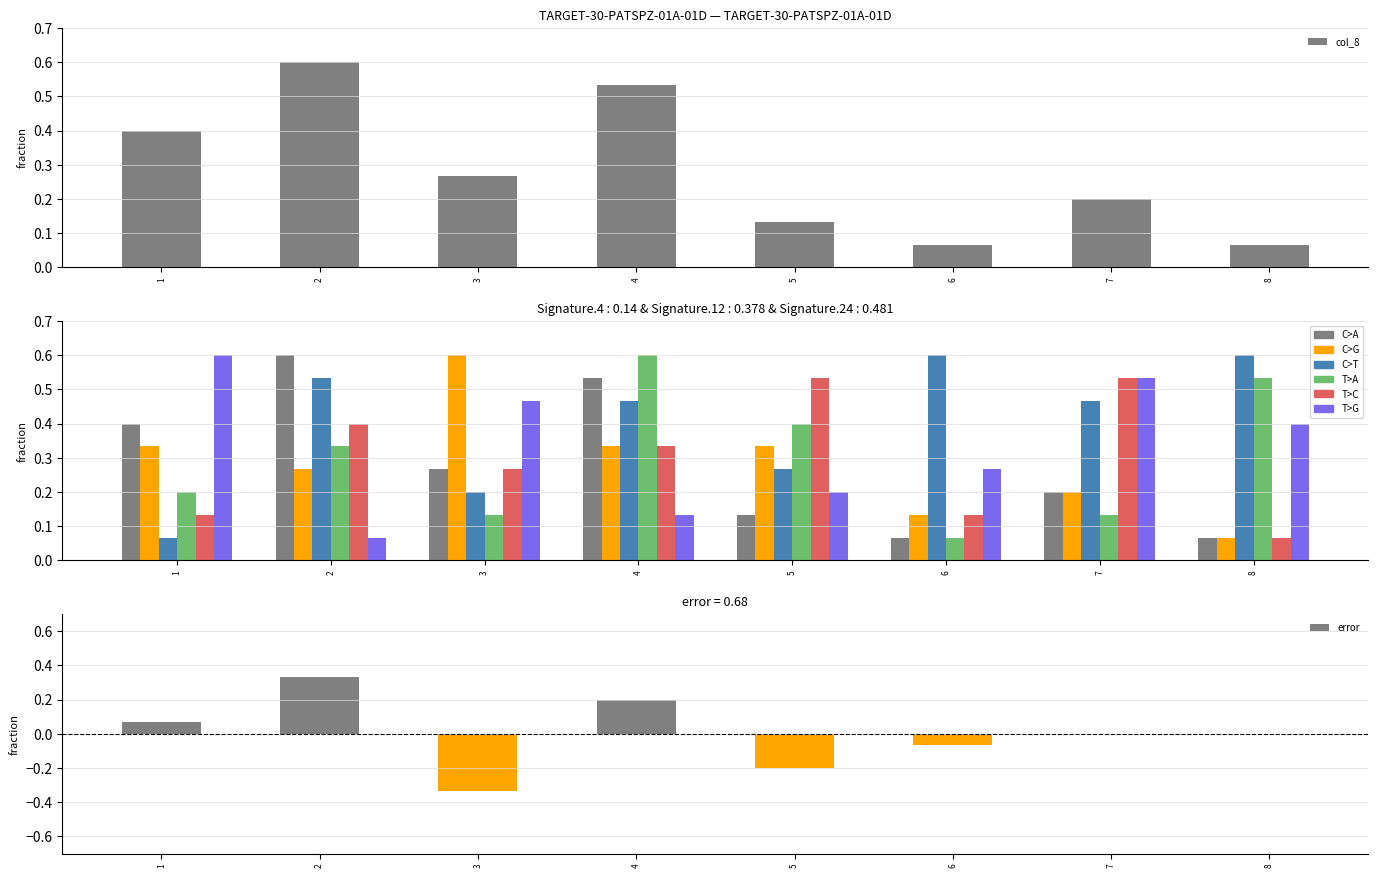

The error series shows 0.2 at 4. True or false?

True